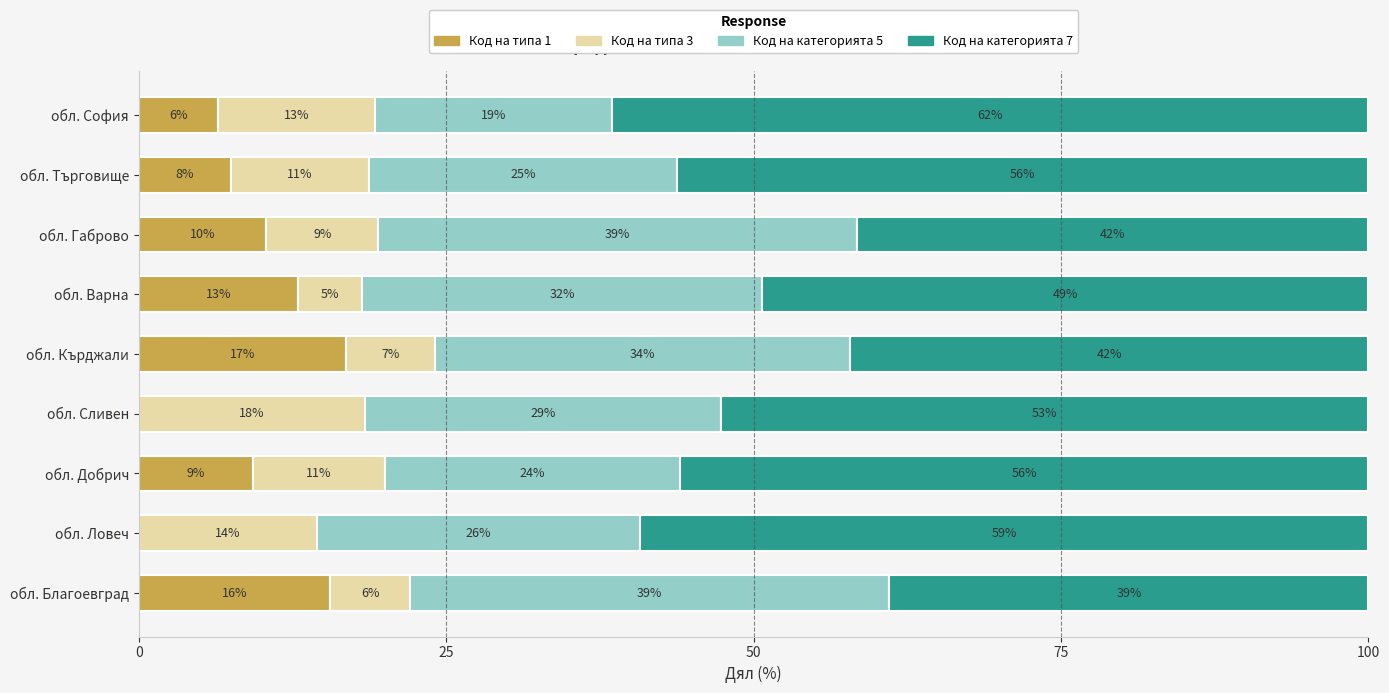

What are all the series names shown in the legend?

Код на типа 1, Код на типа 3, Код на категорията 5, Код на категорията 7